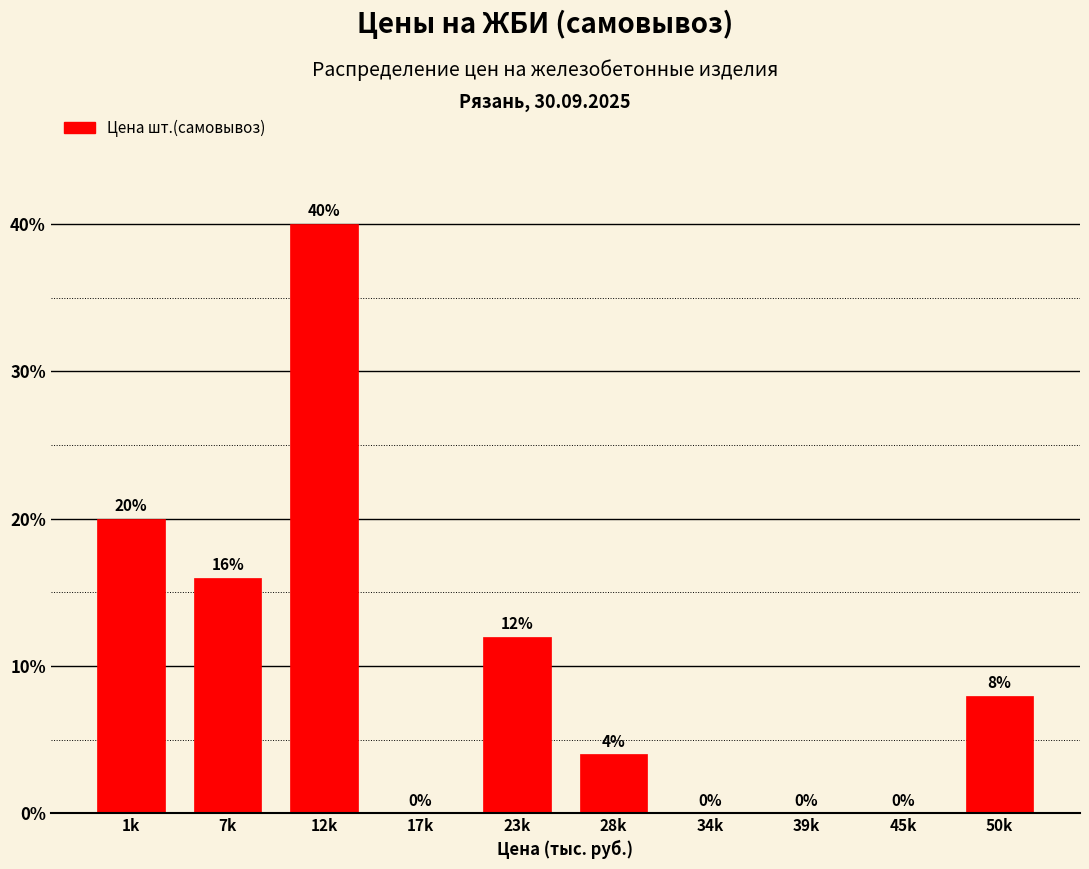

Reading left to right, what are all the values shown in this chart?

1k=20	7k=16	12k=40	17k=0	23k=12	28k=4	34k=0	39k=0	45k=0	50k=8